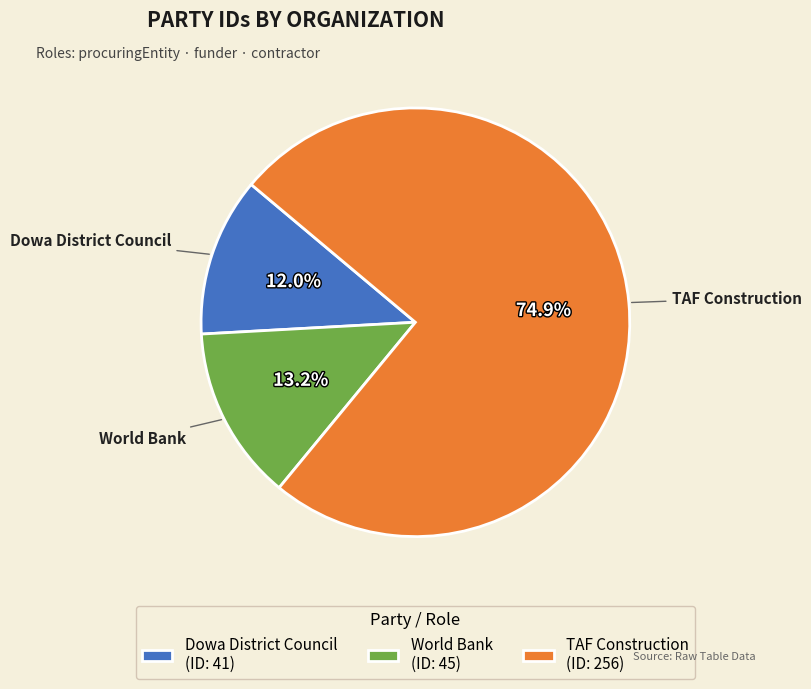

How many slices are in this pie chart?

3